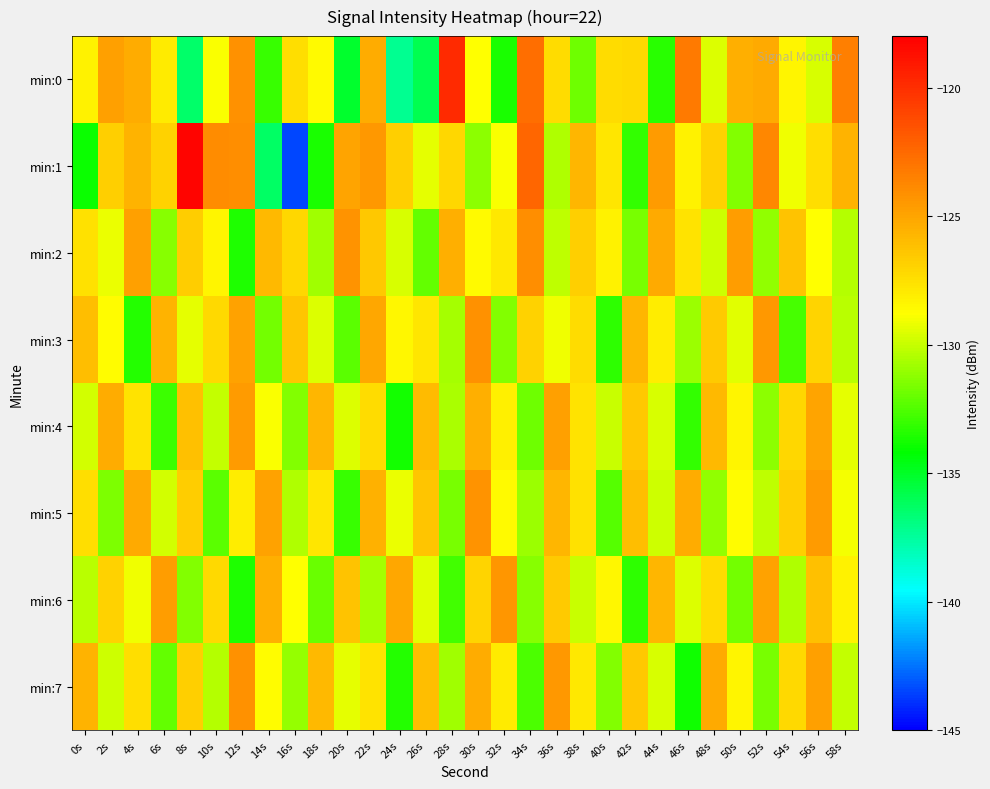

Count the number of data series in this chart.

8